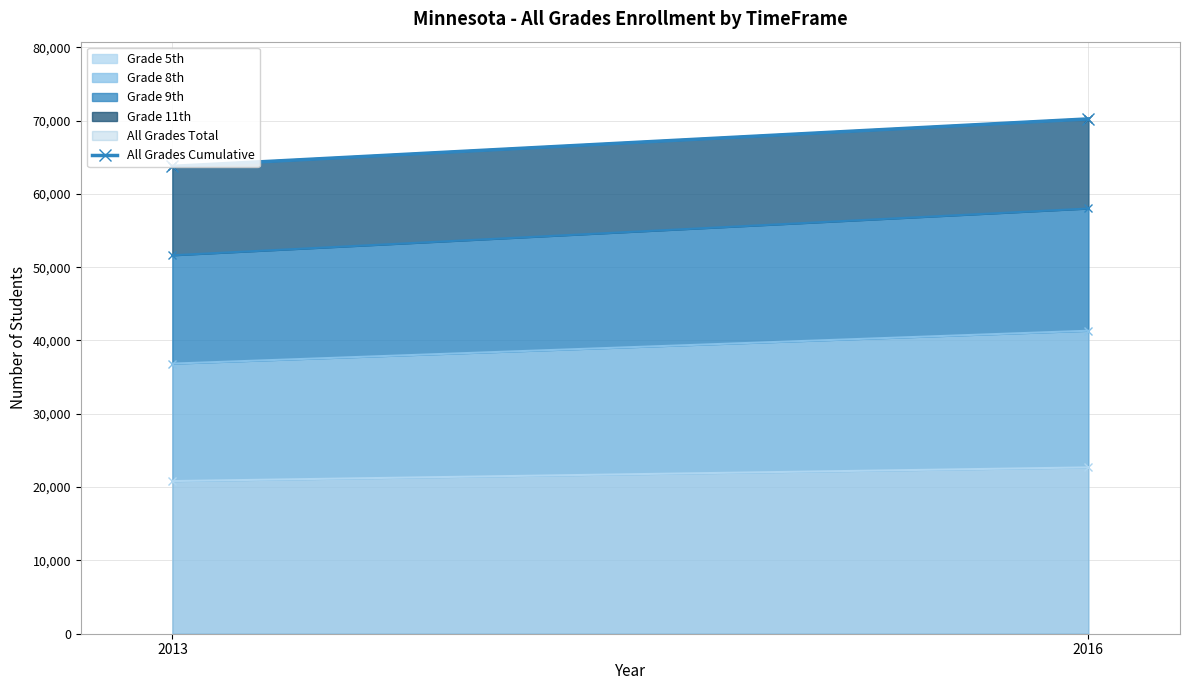

What is the change in value from 2013 to 2016?

+6476